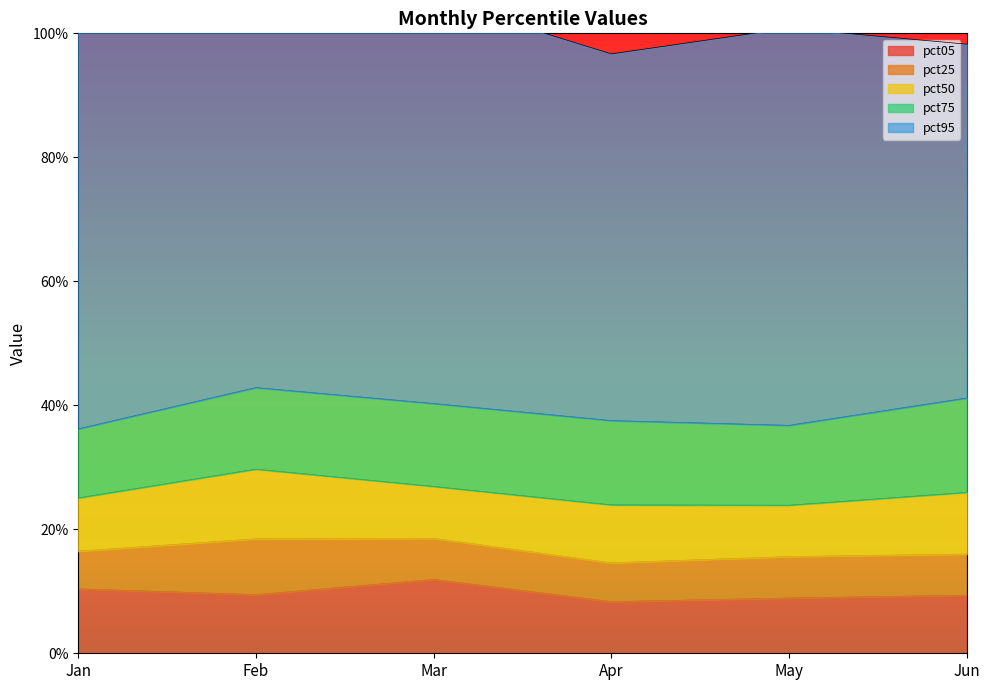

Which series has the largest total across all categories?

pct95